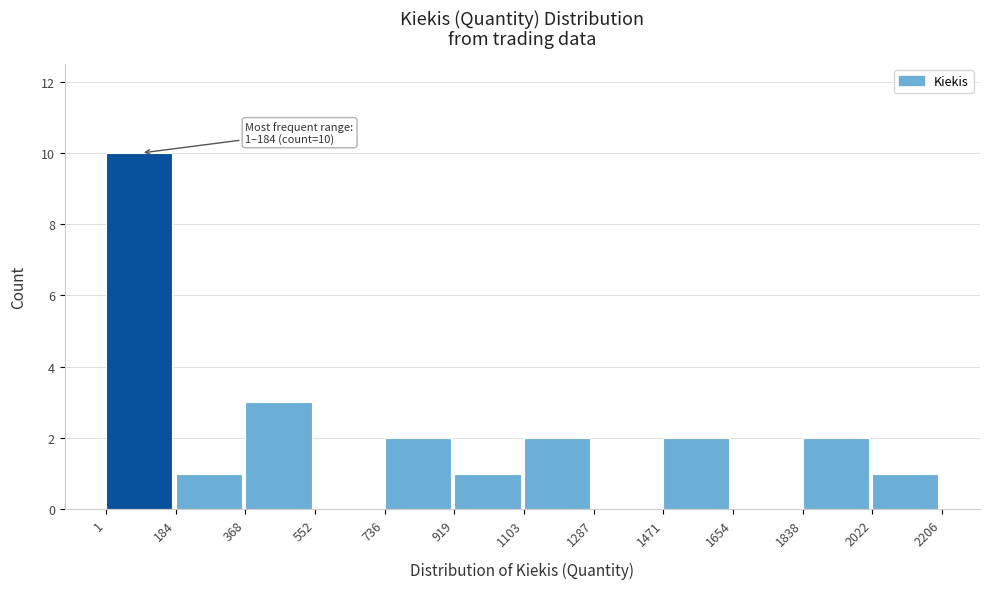

Which range on the x-axis has the tallest bar?

1 to 184